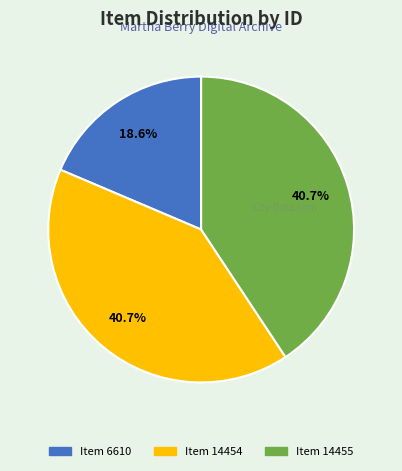

True or false: Item 6610 accounts for 12% of the total.

False